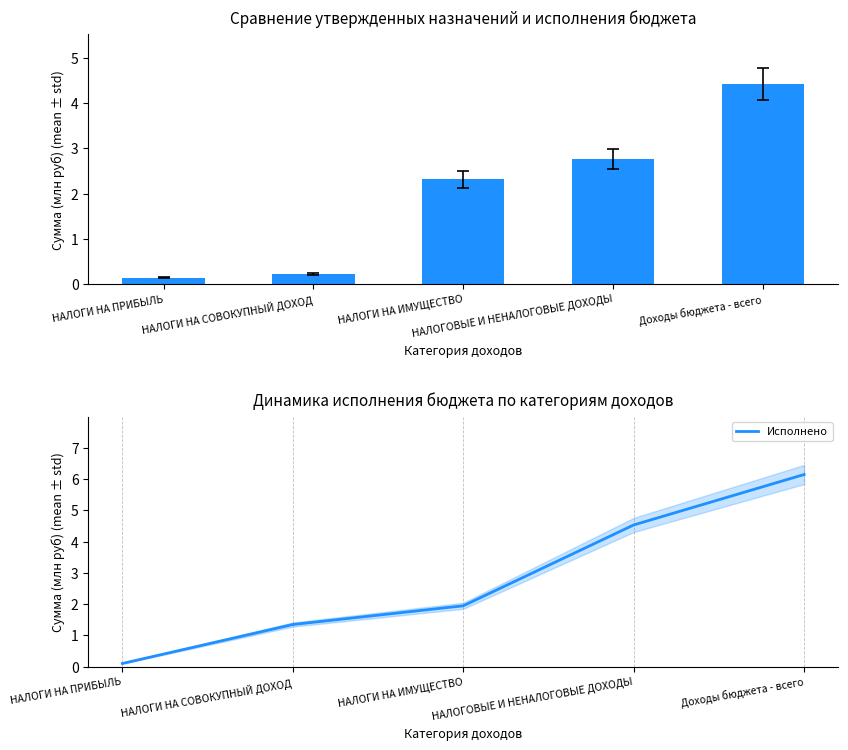

Does the chart contain stacked bars?

No